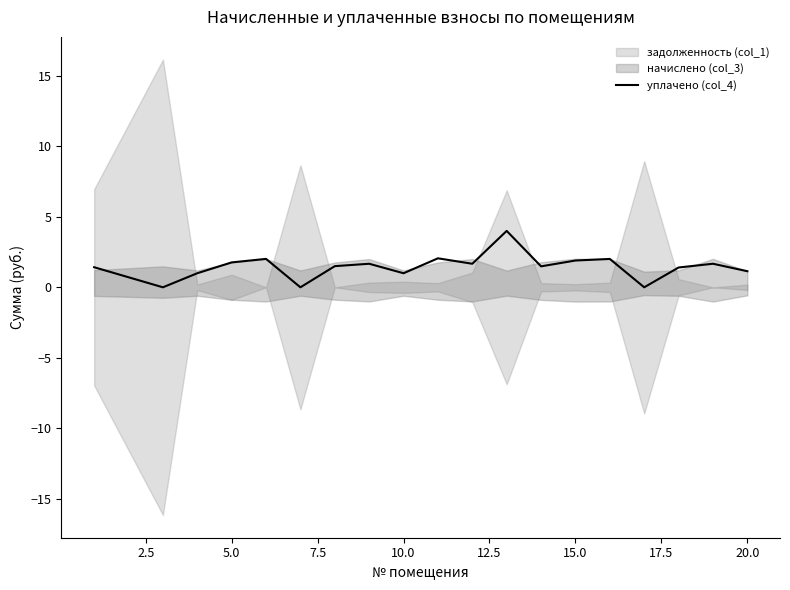

True or false: уплачено (col_4) has a value of 1.9 at 15.0.

True